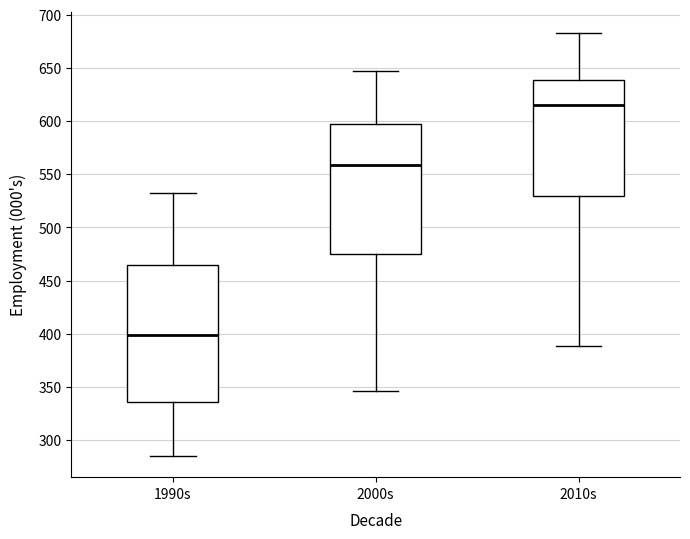

Where does the lower whisker of the box for 2010s end on the y-axis? The values are not printed on the chart, so give them approximately, as read against the axis.

390